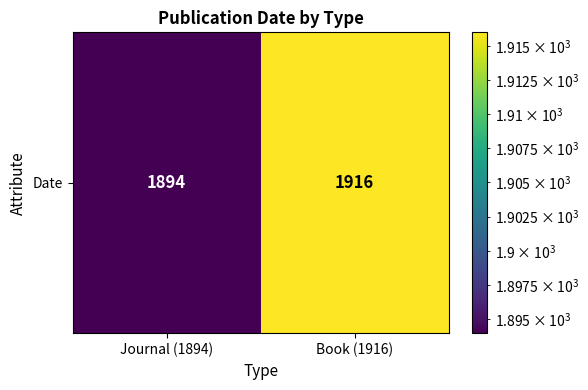

What is the smallest value displayed?

1894